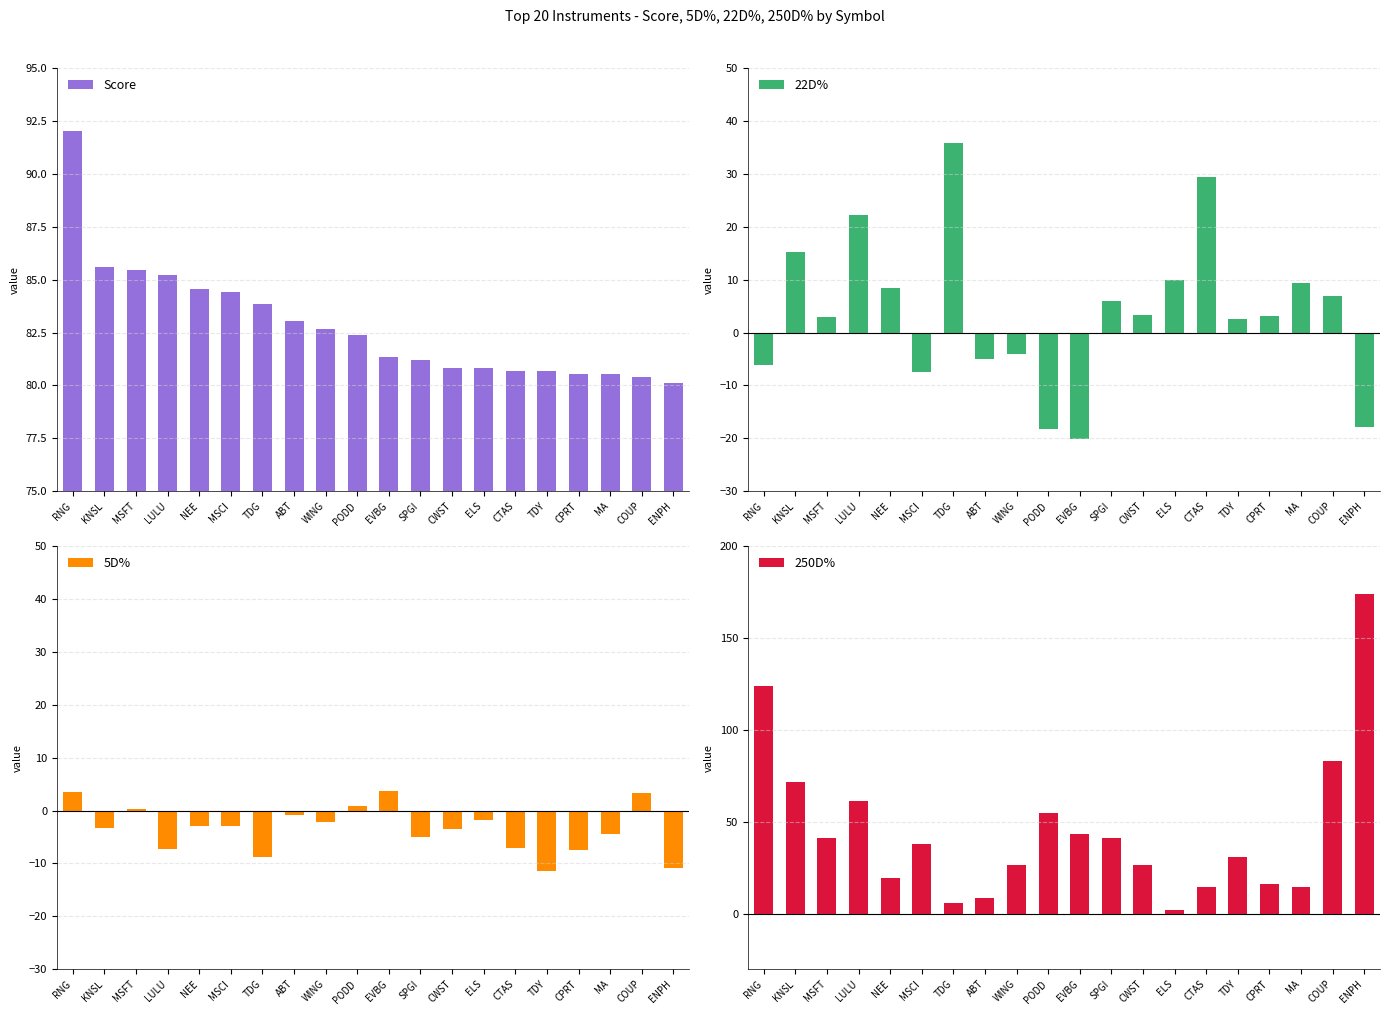

What is the lowest value of the 22D% series?

-20.1